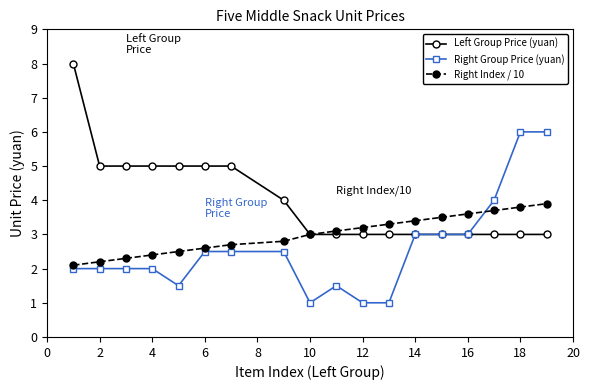

True or false: Right Group Price (yuan) and Right Index / 10 intersect in this chart.

True